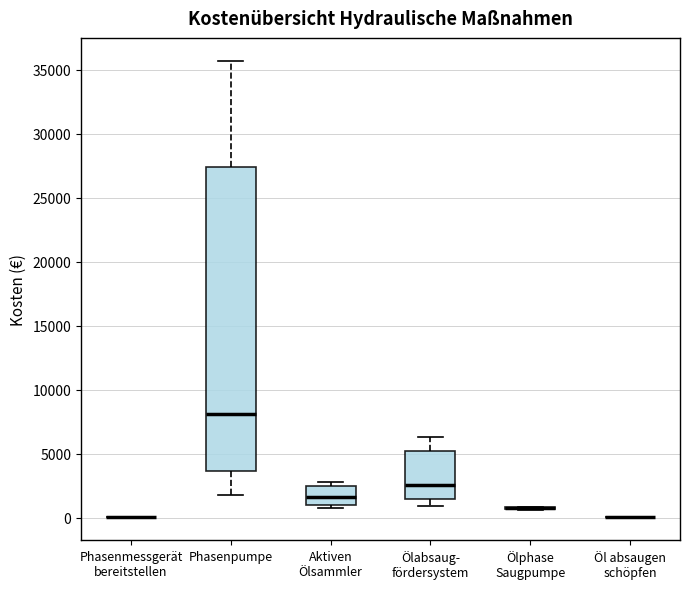

Reading left to right, transcribe this box plot: for each box, give where its median line is, the range the box spans, and where its two whiskers end, as read against the y-axis. The values are not printed on the chart, so give them approximately, as read against the axis.

Phasenmessgerät bereitstellen: box collapsed to a line at 0, whiskers 0 to 0
Phasenpumpe: median 8000, box 3500 to 27500, whiskers 2000 to 35500
Aktiven Ölsammler: median 1500, box 1000 to 2500, whiskers 500 to 3000
Ölabsaug- fördersystem: median 2500, box 1500 to 5000, whiskers 1000 to 6500
Ölphase Saugpumpe: box collapsed to a line at 500, whiskers 500 to 1000
Öl absaugen schöpfen: box collapsed to a line at 0, whiskers 0 to 0